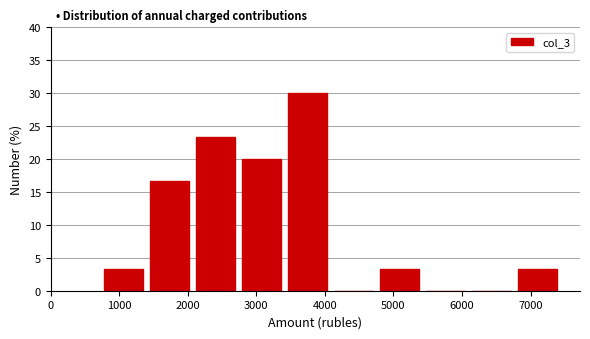

Reading left to right, transcribe this chart: for each bar, give the range it covers on the x-axis and its height. Neither the bar edges nor the heights are printed on the chart, so give them approximately, as read against the axes.

800 to 1400: 3.5
1400 to 2100: 16.5
2100 to 2800: 23.5
2800 to 3500: 20.0
3500 to 4100: 30.0
4100 to 4800: 0
4800 to 5500: 3.5
5500 to 6100: 0
6100 to 6800: 0
6800 to 7500: 3.5